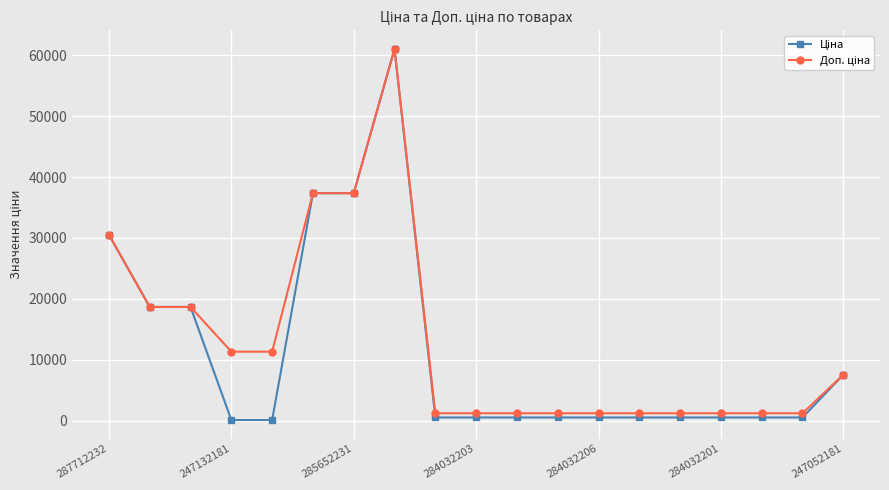

Is this an area chart (filled region under the line)?

No